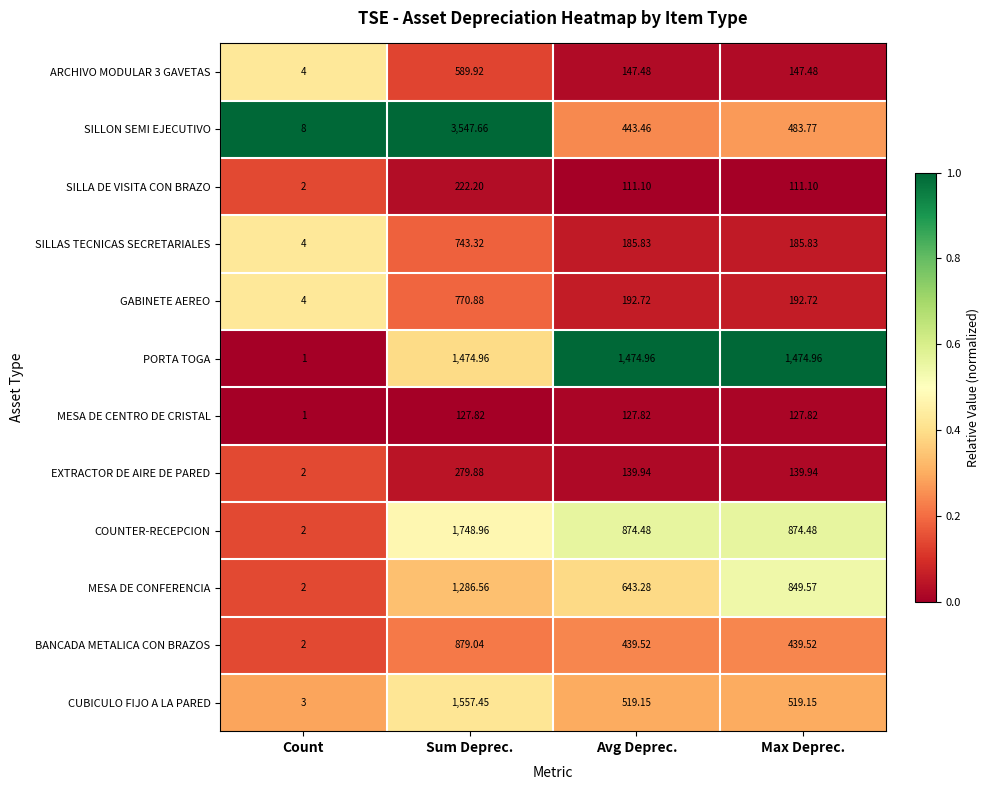

At which category is the sum across all series the highest?

Sum Deprec.